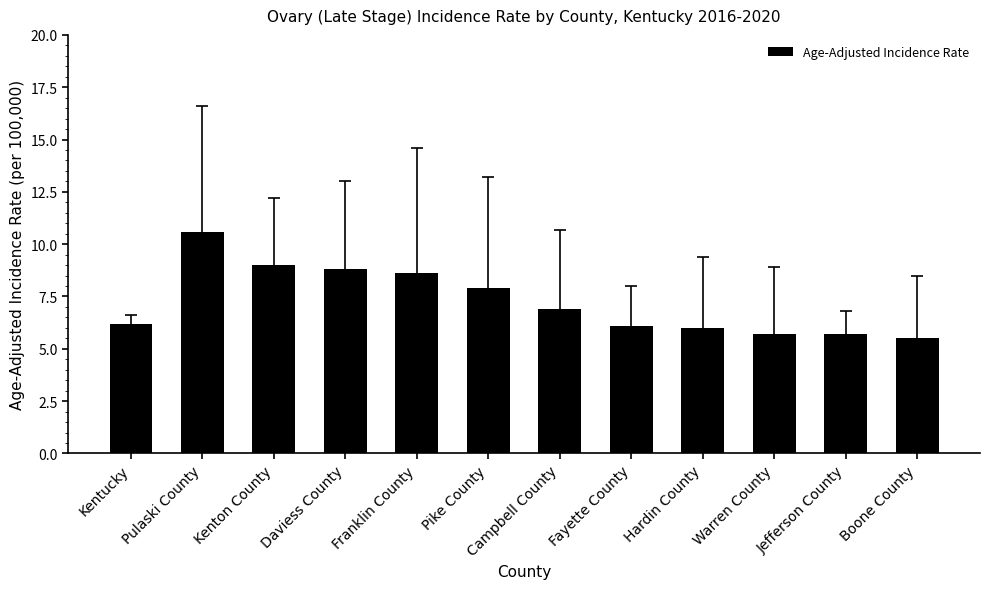

Does the chart contain stacked bars?

No